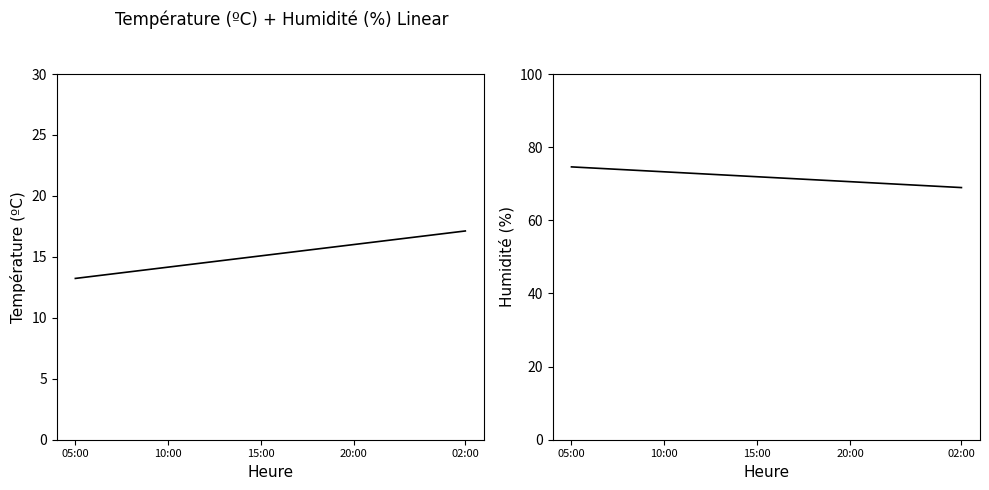

What is the value of the Température (ºC) point at the 10th from the left?

14.9